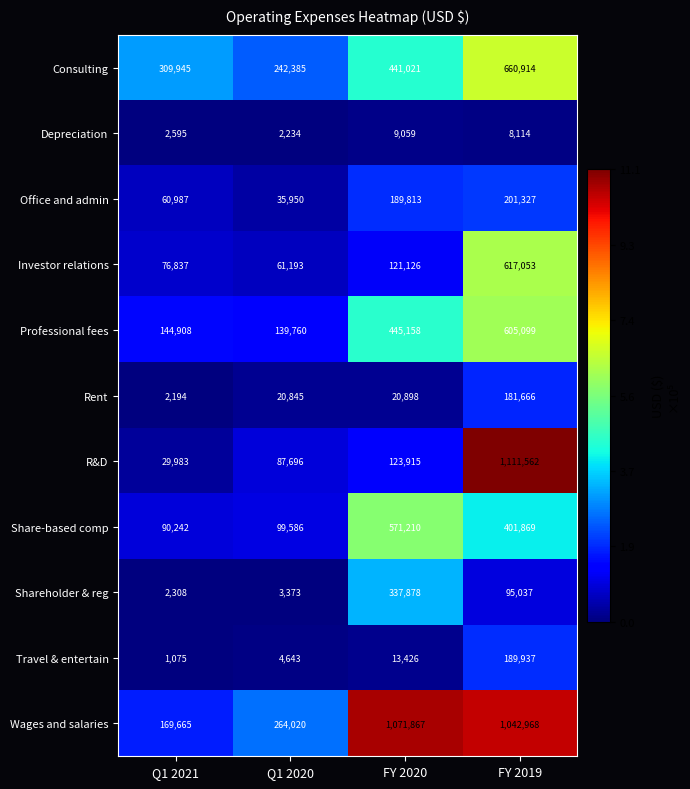

True or false: Travel & entertain has a value of 6693 at Q1 2020.

False